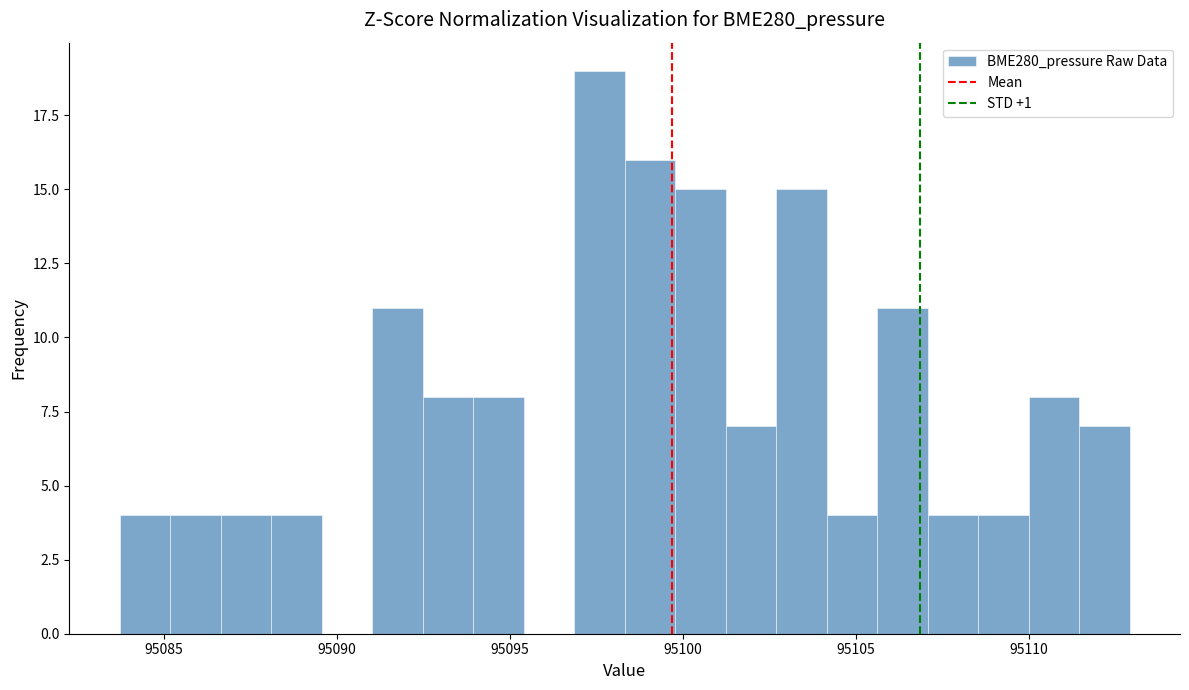

Read against the x-axis, roughly where is the centre of the tallest bar?

95097.5